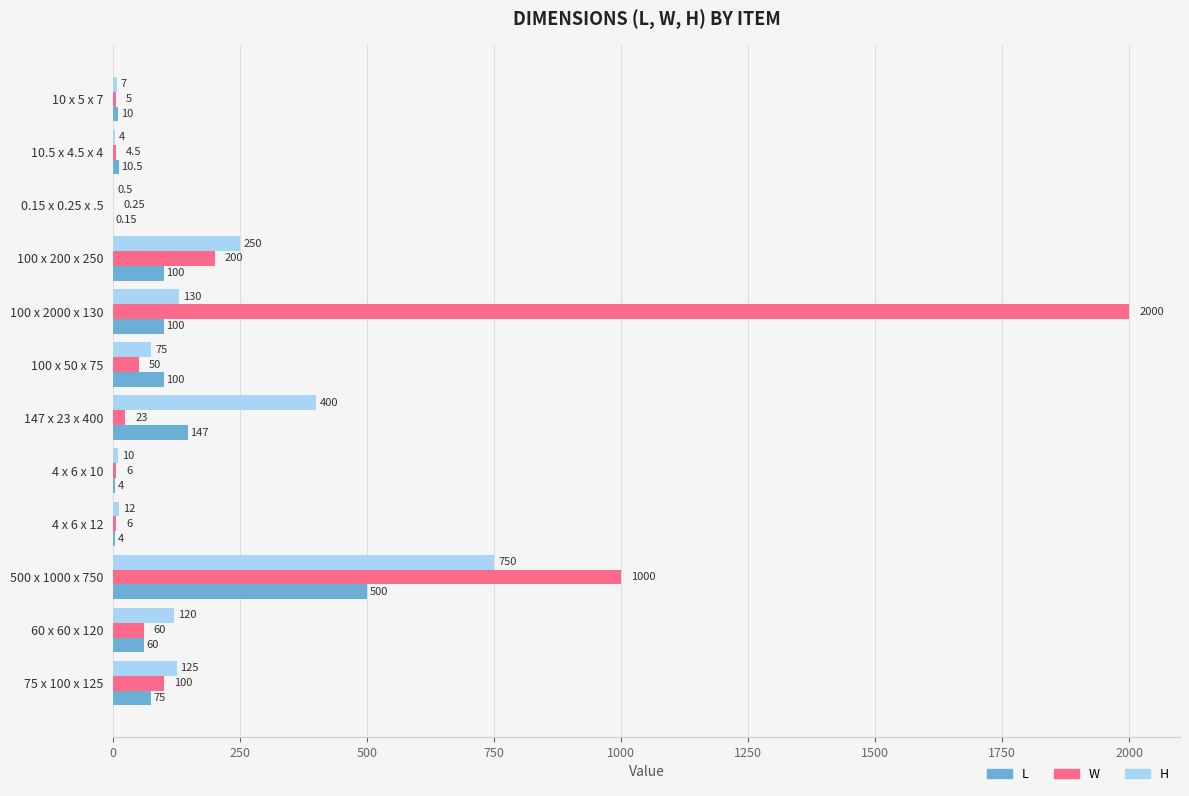

What is the sum of the H values at 100 x 200 x 250 and 100 x 2000 x 130?

380.0